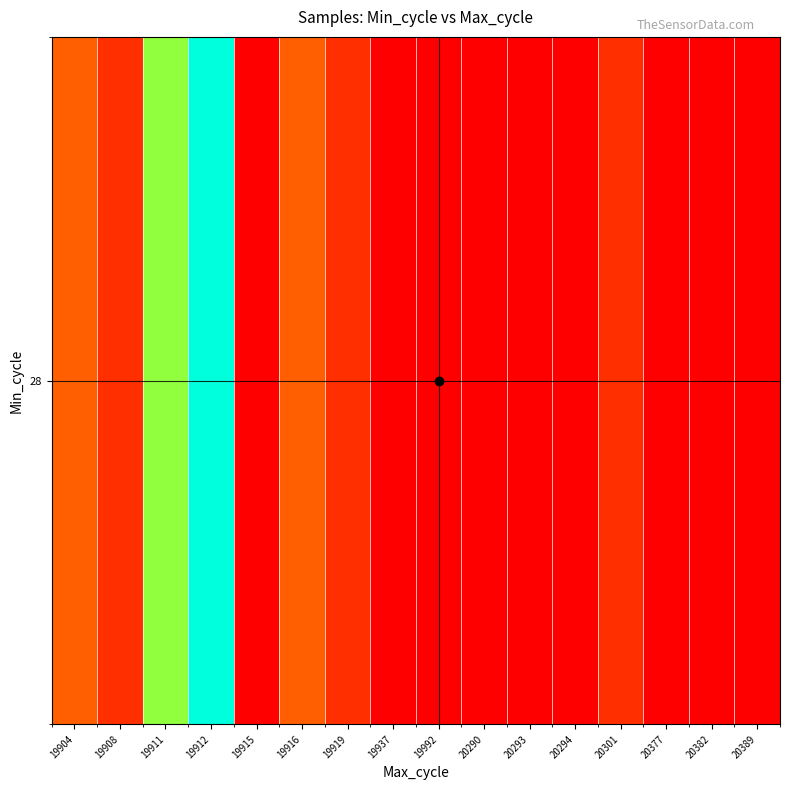

Rank the categories by value from lowest to highest.

19915, 19937, 19992, 20290, 20293, 20294, 20377, 20382, 20389, 19908, 19919, 20301, 19904, 19916, 19911, 19912